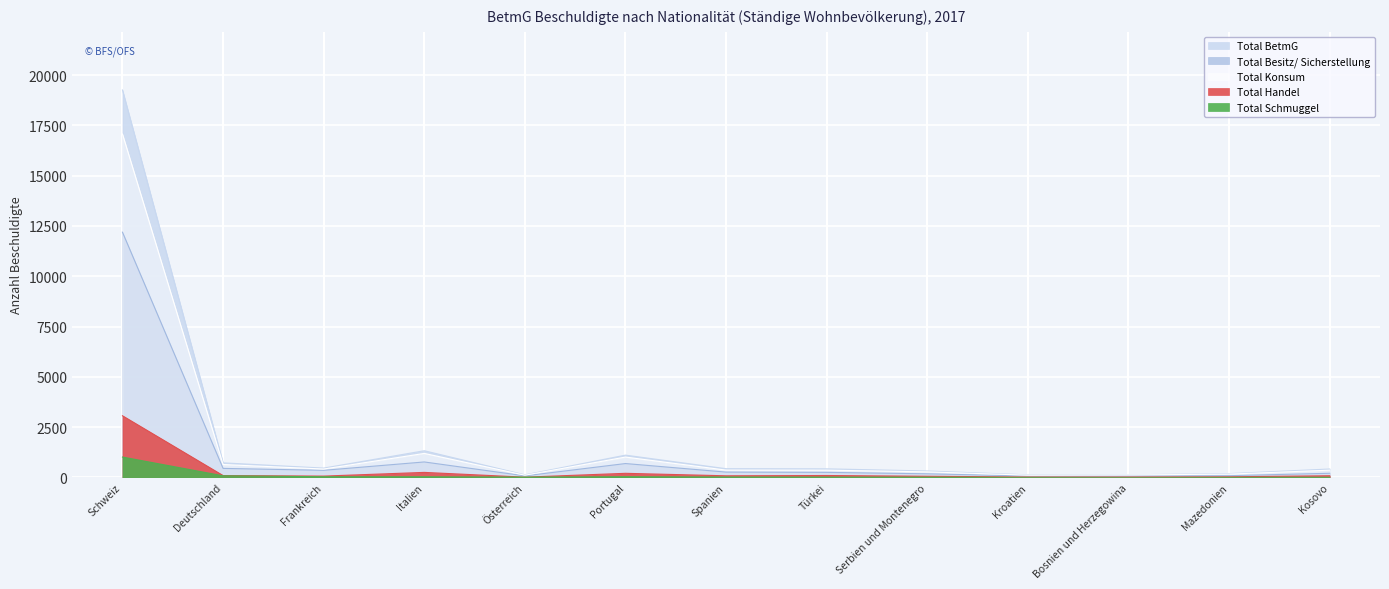

At which category is the sum across all series the highest?

Schweiz